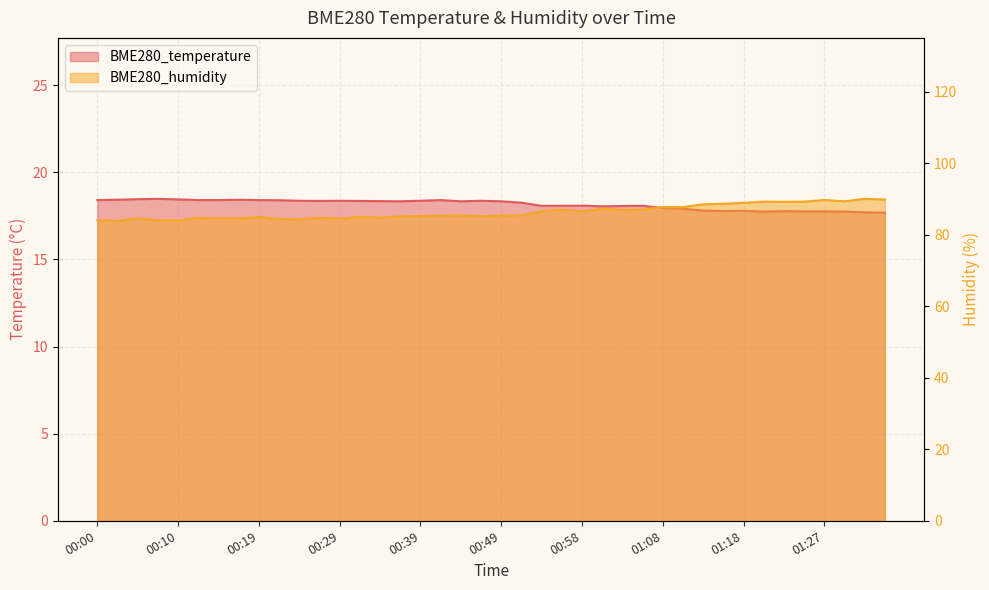

What is the minimum value shown in the chart?

17.7